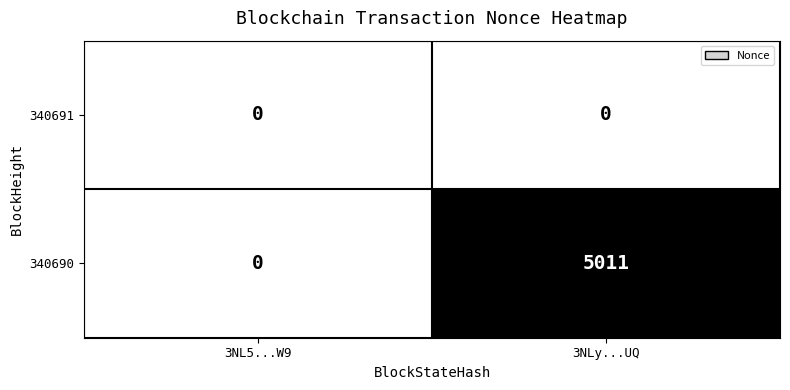

Reading left to right, extract all data points from this chart.

340691: 3NL5...W9=0	3NLy...UQ=0
340690: 3NL5...W9=0	3NLy...UQ=5011